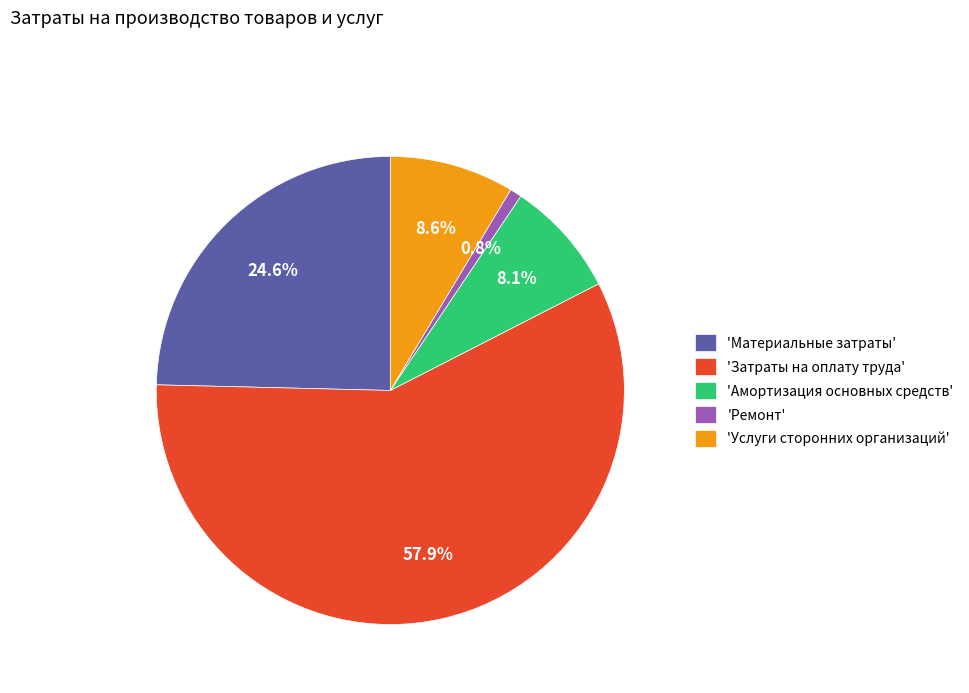

What is the majority slice?

'Затраты на оплату труда'